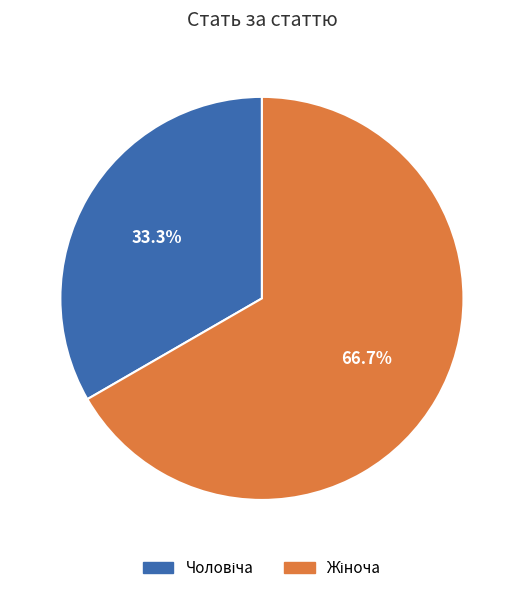

Is there a majority slice in this chart?

Yes